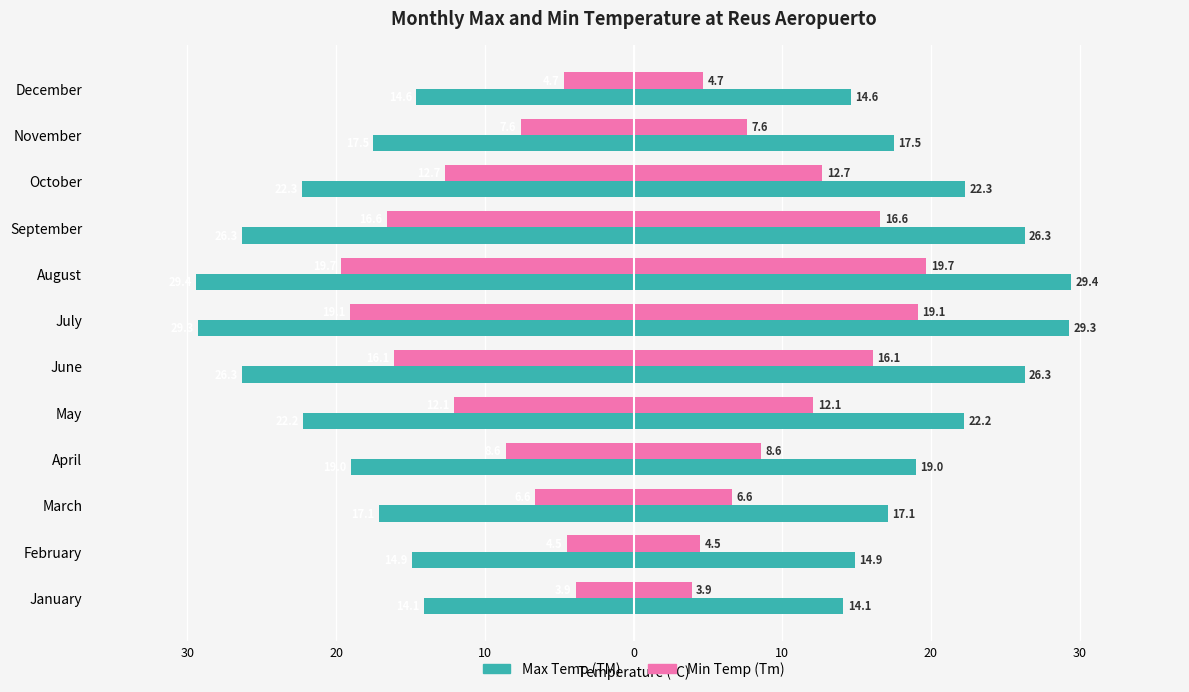

Reading left to right, transcribe all the data shown in this chart.

Max Temp (TM): -14.1	-14.9	-17.1	-19.0	-22.2	-26.3	-29.3	-29.4	-26.3	-22.3	-17.5	-14.6
Min Temp (Tm): -3.9	-4.5	-6.6	-8.6	-12.1	-16.1	-19.1	-19.7	-16.6	-12.7	-7.6	-4.7